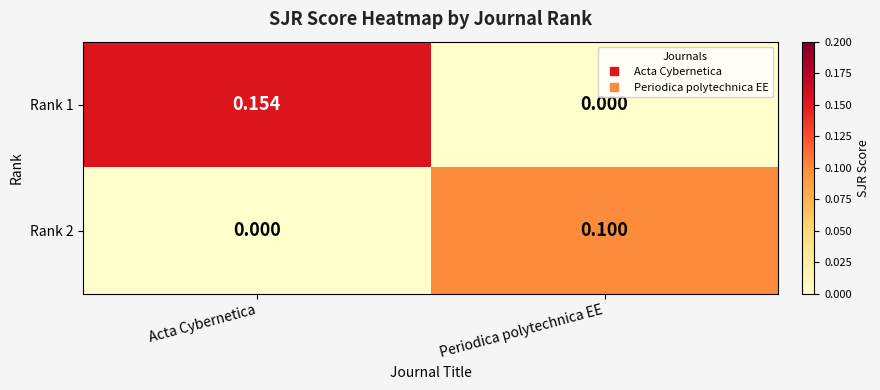

Is the value of Rank 1 at Acta Cybernetica greater than the value of Rank 2 at Acta Cybernetica?

Yes